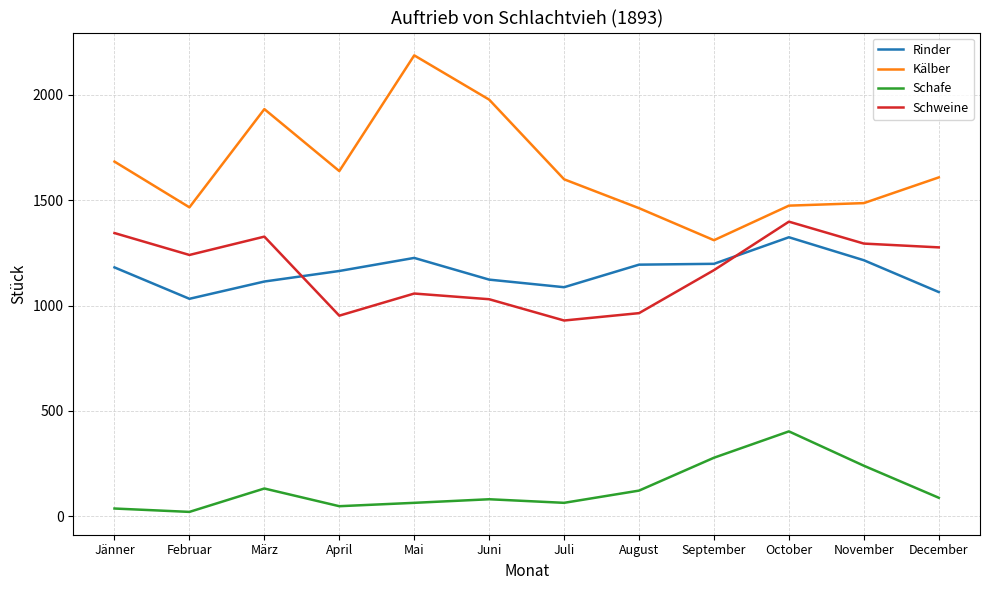

What is the greatest value displayed?

2187